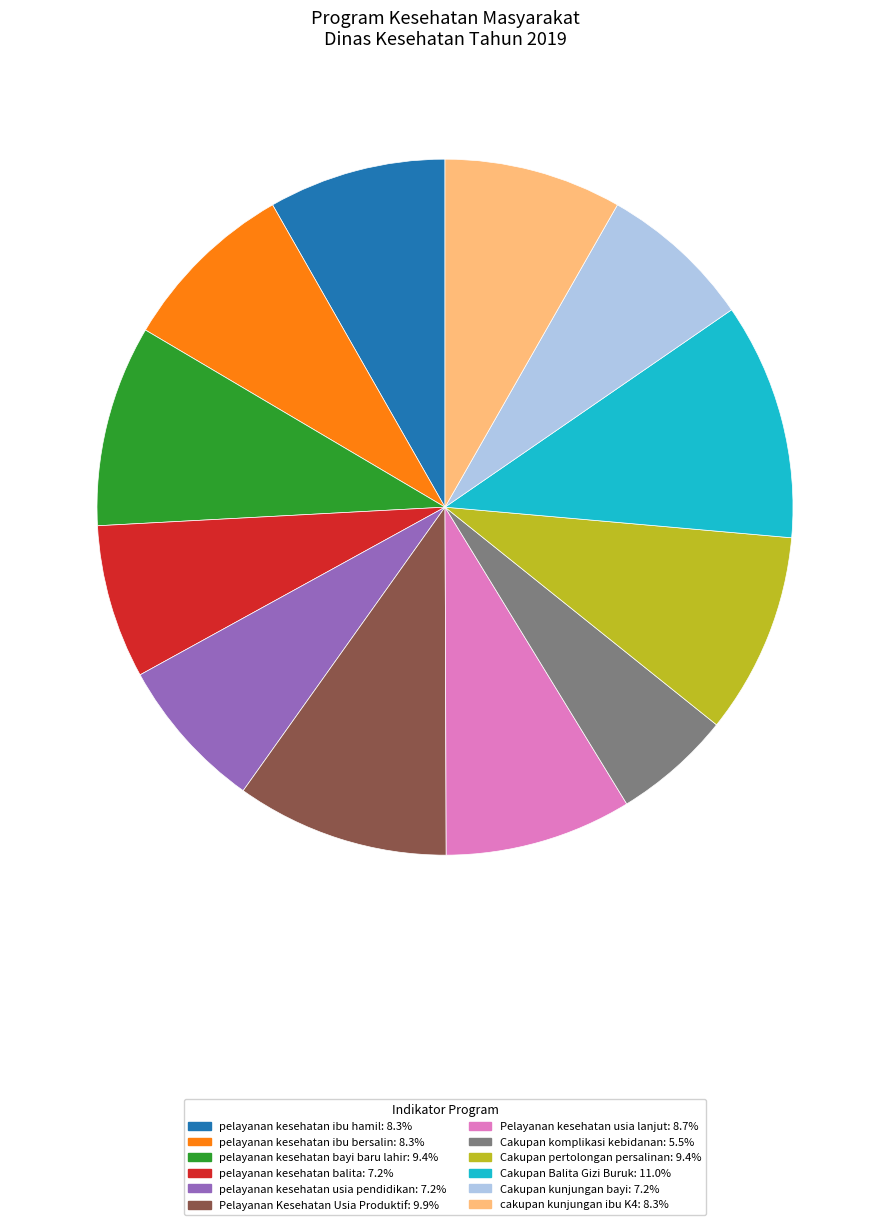

Does pelayanan kesehatan balita represent more than half of the total?

No